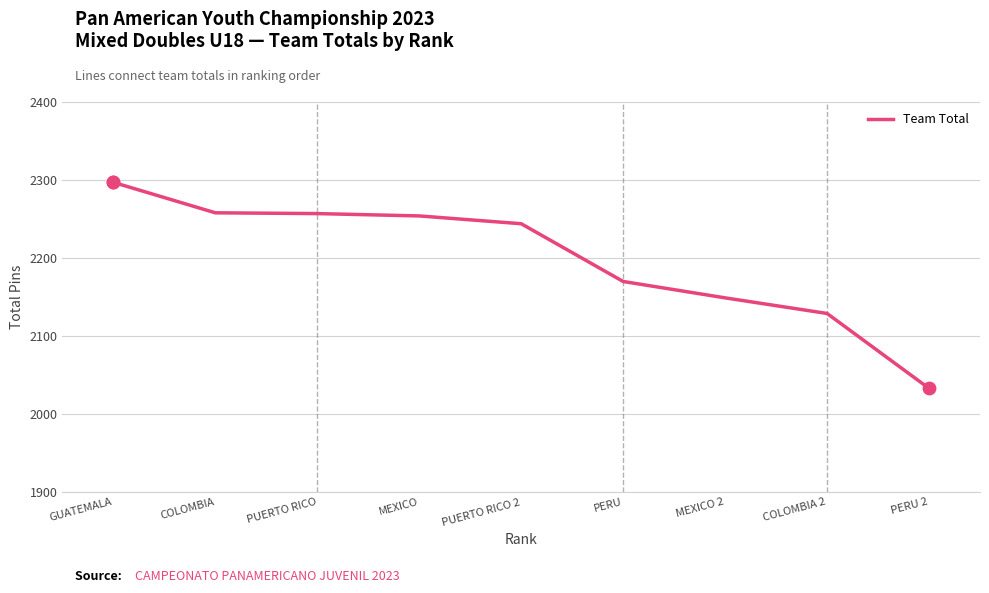

What is the change in value from MEXICO to PUERTO RICO 2?

-10